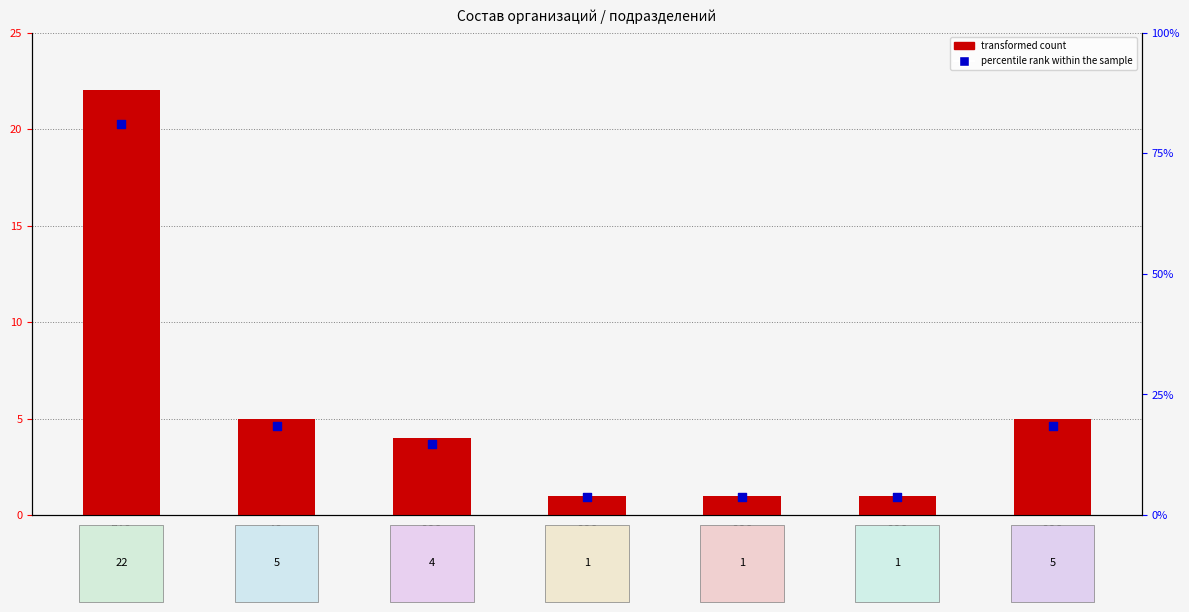

At which category is the sum across all series the highest?

ПАО
«Иркутск-
энерго»